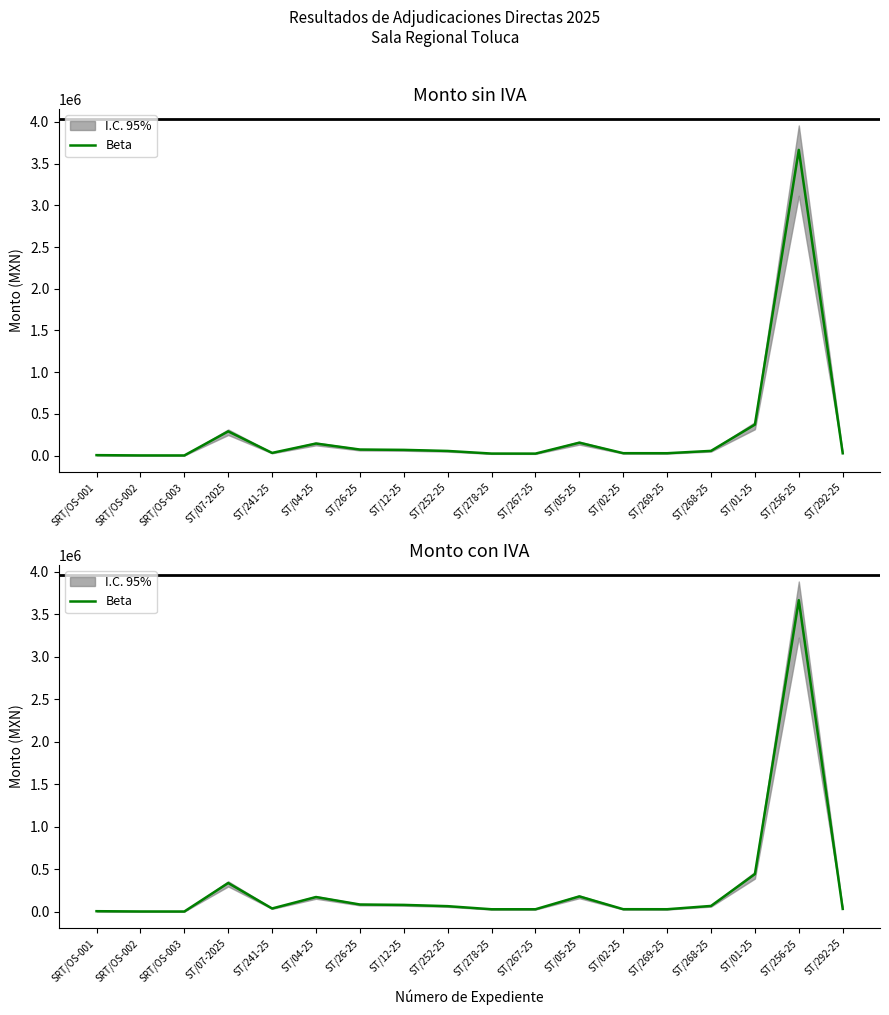

Reading right to left, extract all data points from this chart.

32325.0	3664995.0	441728.0	66762.7	28017.0	28440.0	179220.0	27744.0	27747.2	64087.6	79070.0	83707.9	171680.0	36923.9	336400.0	1200.0	1600.0	4950.0